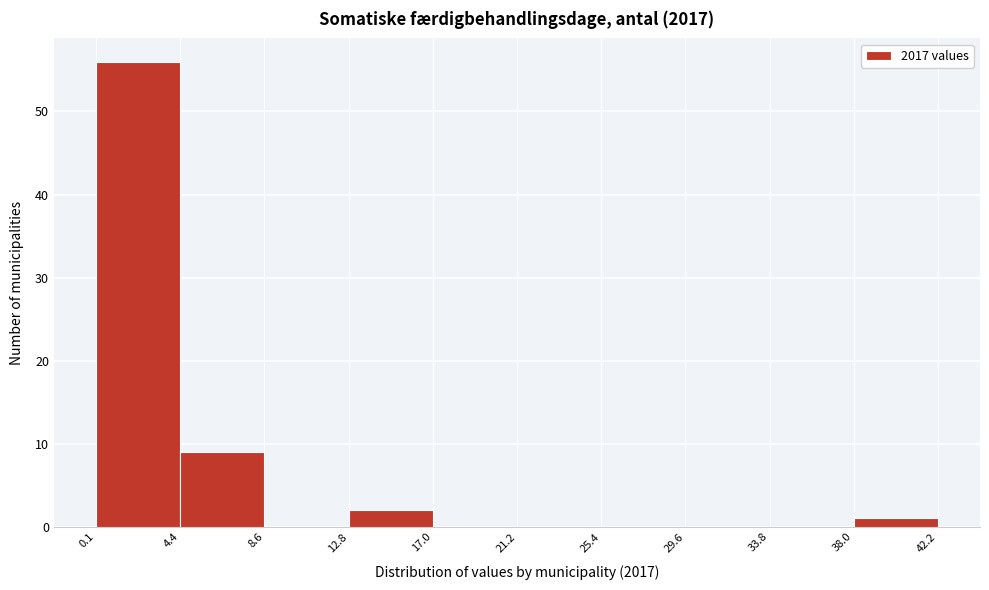

Which range on the x-axis has the tallest bar?

0.1 to 4.4